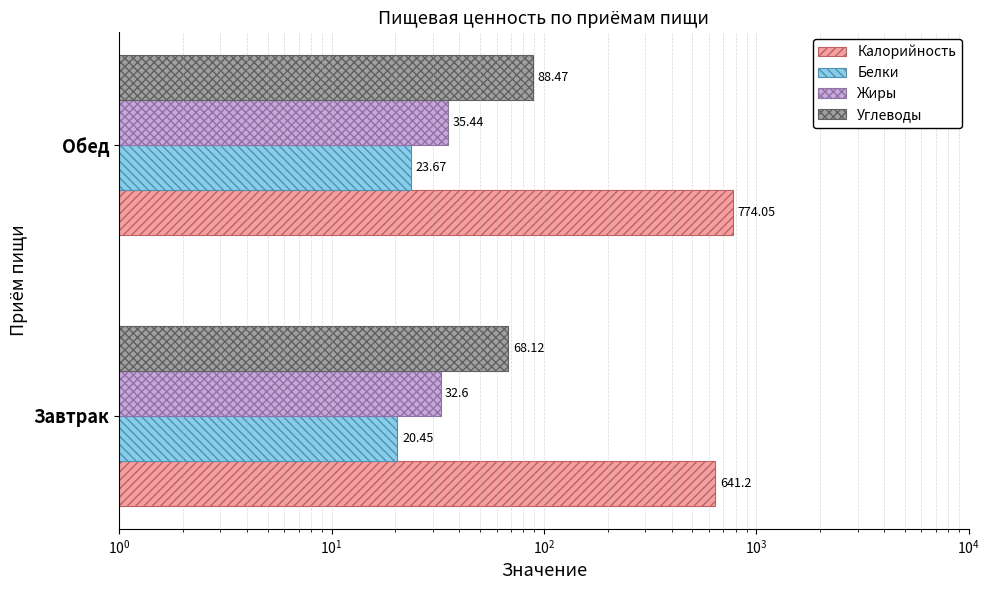

At Завтрак, list the series in order from largest to smallest.

Калорийность, Углеводы, Жиры, Белки